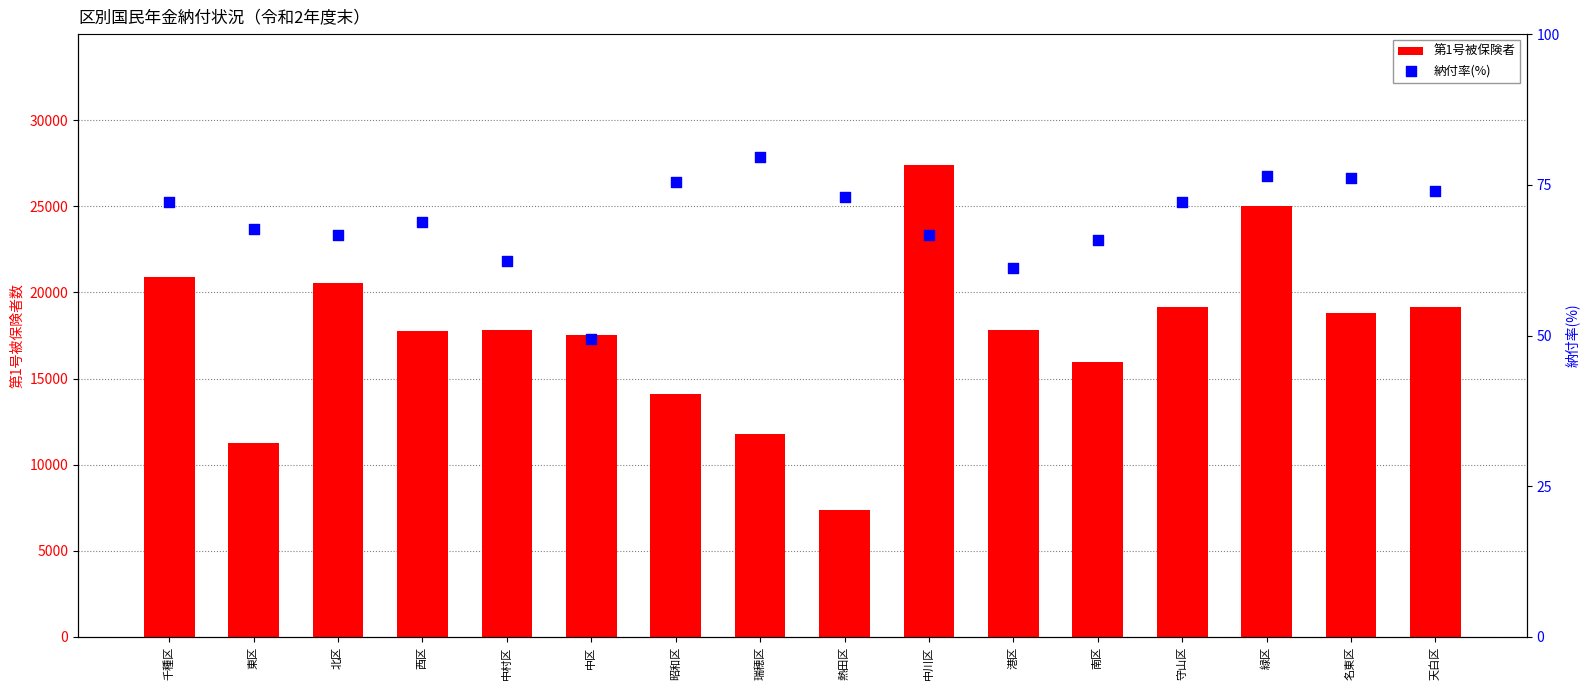

Is the value of 第1号被保険者 at 中村区 greater than the value of 納付率(%) at 北区?

Yes